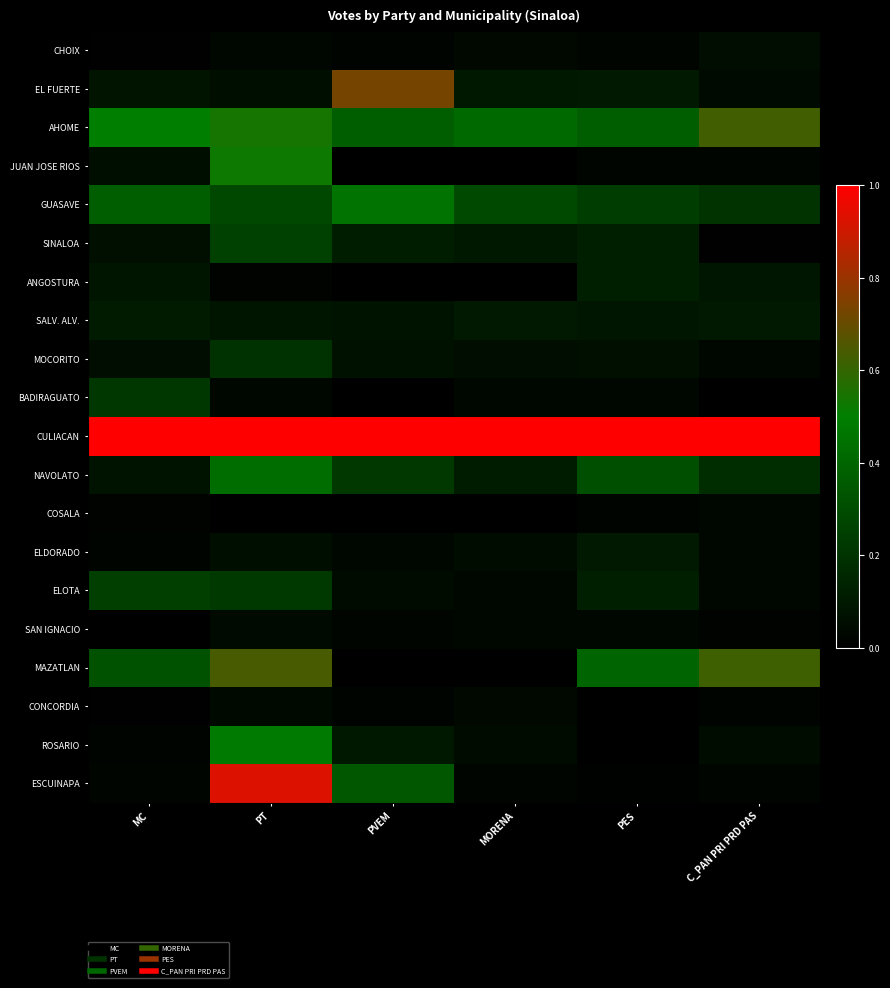

Reading right to left, list all the values displayed in this chart.

CHOIX: C_PAN PRI PRD PAS=0.1	PES=0.0	MORENA=0.0	PVEM=0.0	PT=0.0	MC=0.0
EL FUERTE: C_PAN PRI PRD PAS=0.0	PES=0.1	MORENA=0.1	PVEM=0.7	PT=0.1	MC=0.1
AHOME: C_PAN PRI PRD PAS=0.6	PES=0.4	MORENA=0.4	PVEM=0.4	PT=0.5	MC=0.5
JUAN JOSE RIOS: C_PAN PRI PRD PAS=0.0	PES=0.0	MORENA=0.0	PVEM=0.0	PT=0.5	MC=0.1
GUASAVE: C_PAN PRI PRD PAS=0.2	PES=0.2	MORENA=0.3	PVEM=0.4	PT=0.3	MC=0.4
SINALOA: C_PAN PRI PRD PAS=0.0	PES=0.1	MORENA=0.1	PVEM=0.1	PT=0.3	MC=0.1
ANGOSTURA: C_PAN PRI PRD PAS=0.1	PES=0.1	MORENA=0.0	PVEM=0.0	PT=0.0	MC=0.1
SALV. ALV.: C_PAN PRI PRD PAS=0.1	PES=0.1	MORENA=0.1	PVEM=0.1	PT=0.1	MC=0.1
MOCORITO: C_PAN PRI PRD PAS=0.0	PES=0.1	MORENA=0.1	PVEM=0.1	PT=0.2	MC=0.1
BADIRAGUATO: C_PAN PRI PRD PAS=0.0	PES=0.0	MORENA=0.0	PVEM=0.0	PT=0.0	MC=0.2
CULIACAN: C_PAN PRI PRD PAS=1.0	PES=1.0	MORENA=1.0	PVEM=1.0	PT=1.0	MC=1.0
NAVOLATO: C_PAN PRI PRD PAS=0.2	PES=0.3	MORENA=0.1	PVEM=0.2	PT=0.4	MC=0.1
COSALA: C_PAN PRI PRD PAS=0.0	PES=0.0	MORENA=0.0	PVEM=0.0	PT=0.0	MC=0.0
ELDORADO: C_PAN PRI PRD PAS=0.0	PES=0.1	MORENA=0.0	PVEM=0.0	PT=0.1	MC=0.0
ELOTA: C_PAN PRI PRD PAS=0.0	PES=0.1	MORENA=0.0	PVEM=0.0	PT=0.2	MC=0.2
SAN IGNACIO: C_PAN PRI PRD PAS=0.0	PES=0.0	MORENA=0.0	PVEM=0.0	PT=0.0	MC=0.0
MAZATLAN: C_PAN PRI PRD PAS=0.6	PES=0.4	MORENA=0.0	PVEM=0.0	PT=0.6	MC=0.3
CONCORDIA: C_PAN PRI PRD PAS=0.0	PES=0.0	MORENA=0.0	PVEM=0.0	PT=0.0	MC=0.0
ROSARIO: C_PAN PRI PRD PAS=0.0	PES=0.0	MORENA=0.0	PVEM=0.1	PT=0.5	MC=0.0
ESCUINAPA: C_PAN PRI PRD PAS=0.0	PES=0.0	MORENA=0.0	PVEM=0.3	PT=0.9	MC=0.0